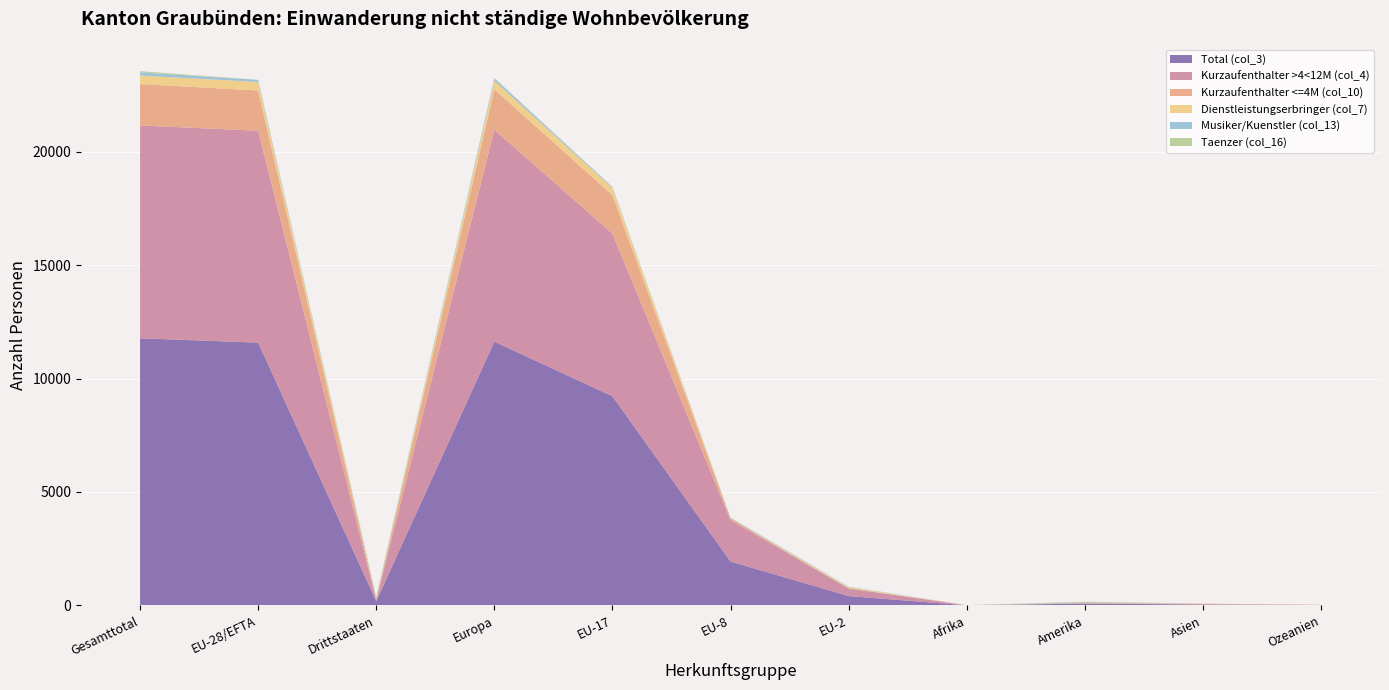

Reading left to right, transcribe all the data shown in this chart.

Total (col_3): Gesamttotal=11772	EU-28/EFTA=11581	Drittstaaten=191	Europa=11624	EU-17=9220	EU-8=1937	EU-2=414	Afrika=7	Amerika=84	Asien=40	Ozeanien=17
Kurzaufenthalter >4<12M (col_4): Gesamttotal=9381	EU-28/EFTA=9338	Drittstaaten=43	Europa=9344	EU-17=7163	EU-8=1834	EU-2=335	Afrika=3	Amerika=12	Asien=18	Ozeanien=4
Kurzaufenthalter <=4M (col_10): Gesamttotal=1821	EU-28/EFTA=1773	Drittstaaten=48	Europa=1775	EU-17=1700	EU-8=66	EU-2=6	Afrika=4	Amerika=14	Asien=20	Ozeanien=8
Dienstleistungserbringer (col_7): Gesamttotal=378	EU-28/EFTA=376	Drittstaaten=2	Europa=377	EU-17=311	EU-8=10	EU-2=54	Afrika=0	Amerika=0	Asien=0	Ozeanien=1
Musiker/Kuenstler (col_13): Gesamttotal=135	EU-28/EFTA=94	Drittstaaten=41	Europa=109	EU-17=46	EU-8=27	EU-2=19	Afrika=0	Amerika=22	Asien=0	Ozeanien=4
Taenzer (col_16): Gesamttotal=57	EU-28/EFTA=0	Drittstaaten=57	Europa=19	EU-17=0	EU-8=0	EU-2=0	Afrika=0	Amerika=36	Asien=2	Ozeanien=0